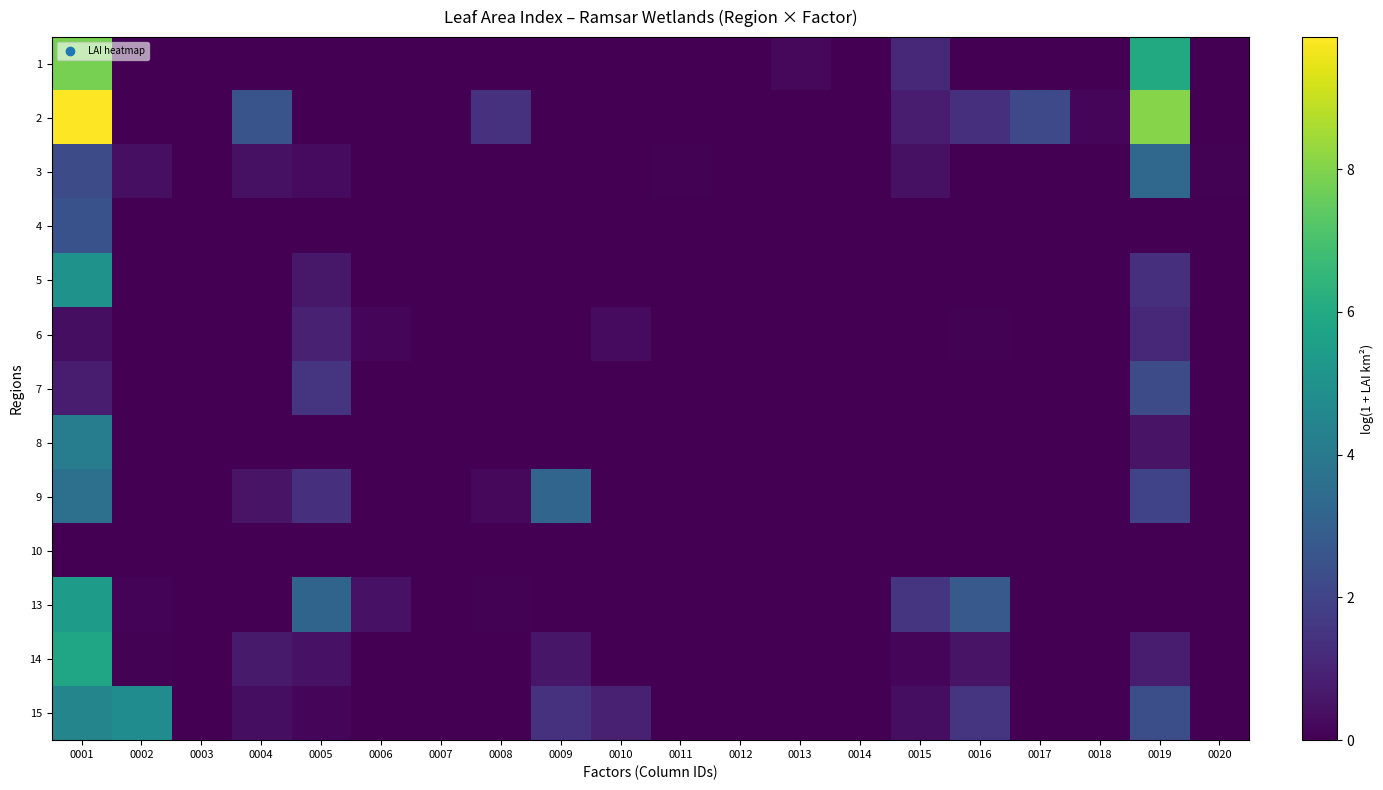

Reading left to right, extract all data points from this chart.

1: 0001=7.8	0002=0.0	0003=0.0	0004=0.0	0005=0.0	0006=0.0	0007=0.0	0008=0.0	0009=0.0	0010=0.0	0011=0.0	0012=0.0	0013=0.2	0014=0.0	0015=1.1	0016=0.0	0017=0.0	0018=0.0	0019=6.0	0020=0.0
2: 0001=9.8	0002=0.0	0003=0.0	0004=2.6	0005=0.0	0006=0.0	0007=0.0	0008=1.4	0009=0.0	0010=0.0	0011=0.0	0012=0.0	0013=0.0	0014=0.0	0015=0.7	0016=1.4	0017=2.2	0018=0.2	0019=8.1	0020=0.0
3: 0001=2.3	0002=0.4	0003=0.0	0004=0.4	0005=0.3	0006=0.0	0007=0.0	0008=0.0	0009=0.0	0010=0.0	0011=0.0	0012=0.0	0013=0.0	0014=0.0	0015=0.4	0016=0.0	0017=0.0	0018=0.0	0019=3.3	0020=0.1
4: 0001=2.5	0002=0.0	0003=0.0	0004=0.0	0005=0.0	0006=0.0	0007=0.0	0008=0.0	0009=0.0	0010=0.0	0011=0.0	0012=0.0	0013=0.0	0014=0.0	0015=0.0	0016=0.0	0017=0.0	0018=0.0	0019=0.0	0020=0.0
5: 0001=5.1	0002=0.0	0003=0.0	0004=0.0	0005=0.6	0006=0.0	0007=0.0	0008=0.0	0009=0.0	0010=0.0	0011=0.0	0012=0.0	0013=0.0	0014=0.0	0015=0.0	0016=0.0	0017=0.0	0018=0.0	0019=1.4	0020=0.0
6: 0001=0.4	0002=0.0	0003=0.0	0004=0.0	0005=0.9	0006=0.2	0007=0.0	0008=0.0	0009=0.0	0010=0.3	0011=0.0	0012=0.0	0013=0.0	0014=0.0	0015=0.0	0016=0.1	0017=0.0	0018=0.0	0019=1.1	0020=0.0
7: 0001=0.8	0002=0.0	0003=0.0	0004=0.0	0005=1.5	0006=0.0	0007=0.0	0008=0.0	0009=0.0	0010=0.0	0011=0.0	0012=0.0	0013=0.0	0014=0.0	0015=0.0	0016=0.0	0017=0.0	0018=0.0	0019=2.2	0020=0.0
8: 0001=4.2	0002=0.0	0003=0.0	0004=0.0	0005=0.0	0006=0.0	0007=0.0	0008=0.0	0009=0.0	0010=0.0	0011=0.0	0012=0.0	0013=0.0	0014=0.0	0015=0.0	0016=0.0	0017=0.0	0018=0.0	0019=0.5	0020=0.0
9: 0001=3.6	0002=0.0	0003=0.0	0004=0.5	0005=1.3	0006=0.0	0007=0.0	0008=0.2	0009=3.2	0010=0.0	0011=0.0	0012=0.0	0013=0.0	0014=0.0	0015=0.0	0016=0.0	0017=0.0	0018=0.0	0019=2.0	0020=0.0
10: 0001=0.0	0002=0.0	0003=0.0	0004=0.0	0005=0.0	0006=0.0	0007=0.0	0008=0.0	0009=0.0	0010=0.0	0011=0.0	0012=0.0	0013=0.0	0014=0.0	0015=0.0	0016=0.0	0017=0.0	0018=0.0	0019=0.0	0020=0.0
13: 0001=5.4	0002=0.1	0003=0.0	0004=0.0	0005=3.2	0006=0.5	0007=0.0	0008=0.1	0009=0.0	0010=0.0	0011=0.0	0012=0.0	0013=0.0	0014=0.0	0015=1.5	0016=2.7	0017=0.0	0018=0.0	0019=0.0	0020=0.0
14: 0001=5.8	0002=0.1	0003=0.0	0004=0.7	0005=0.5	0006=0.0	0007=0.0	0008=0.0	0009=0.6	0010=0.0	0011=0.0	0012=0.0	0013=0.0	0014=0.0	0015=0.1	0016=0.5	0017=0.0	0018=0.0	0019=0.8	0020=0.0
15: 0001=4.5	0002=4.8	0003=0.0	0004=0.4	0005=0.2	0006=0.0	0007=0.0	0008=0.0	0009=1.4	0010=0.9	0011=0.0	0012=0.0	0013=0.0	0014=0.0	0015=0.4	0016=1.5	0017=0.0	0018=0.0	0019=2.4	0020=0.0